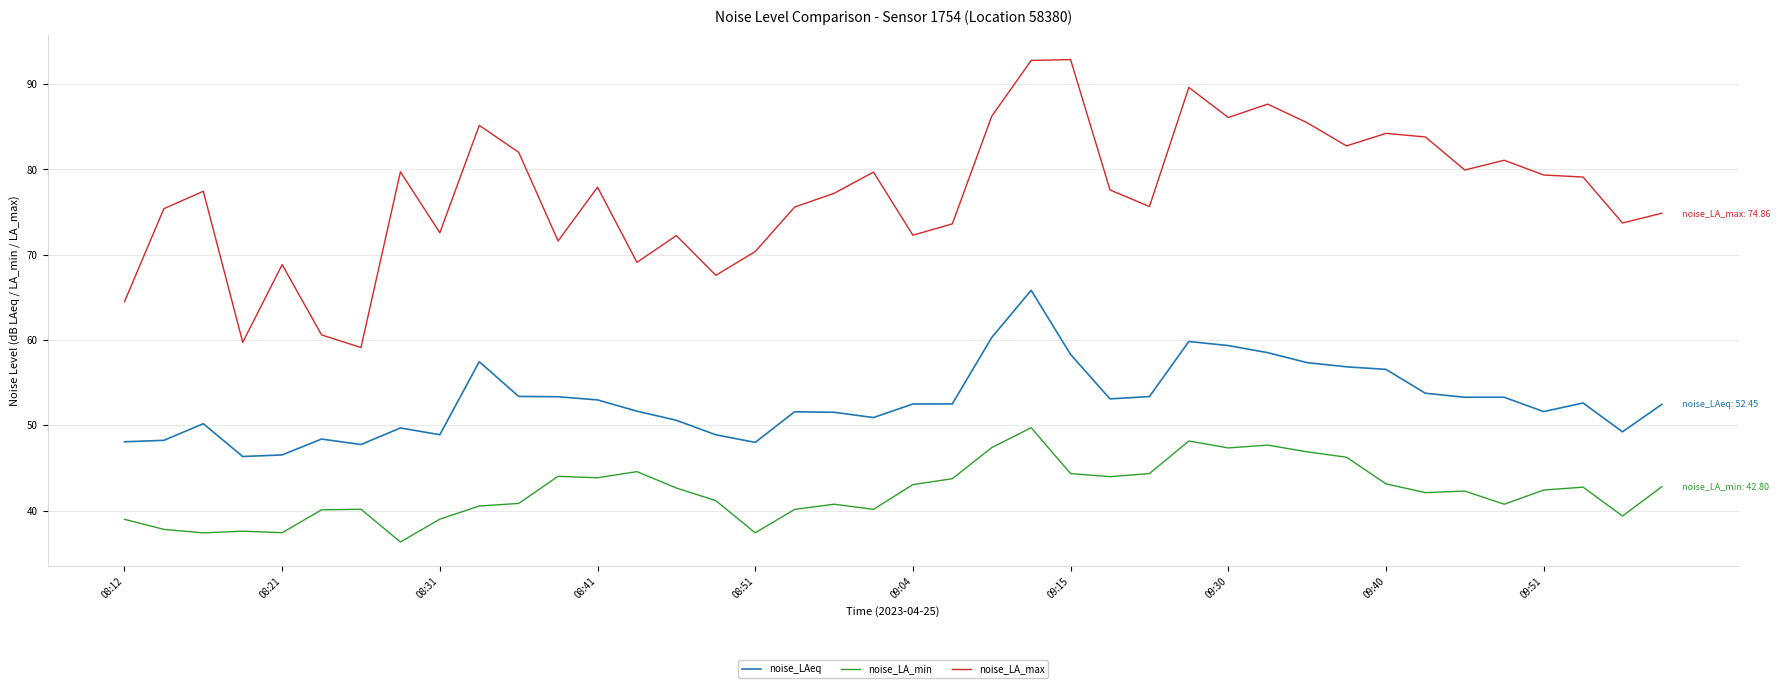

List the series in order of their peak value, highest first.

noise_LA_max, noise_LAeq, noise_LA_min